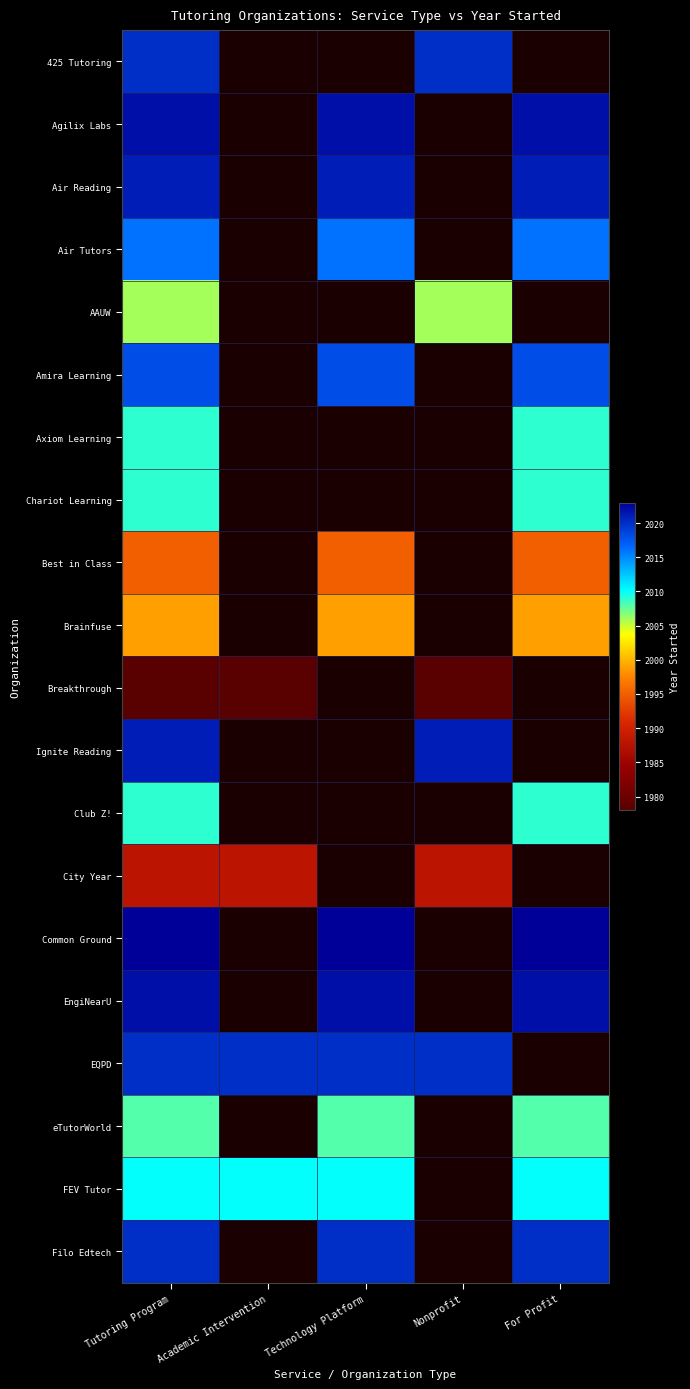

The value of City Year at Nonprofit is 976.4. True or false?

False